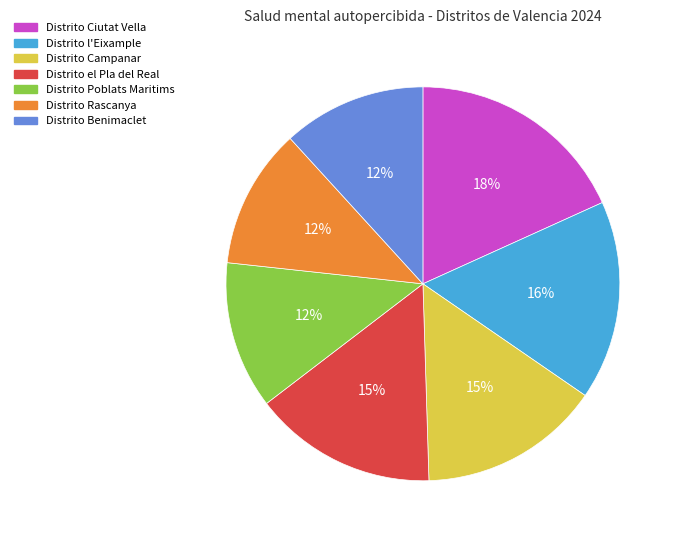

Is there any slice that represents more than half of the pie?

No